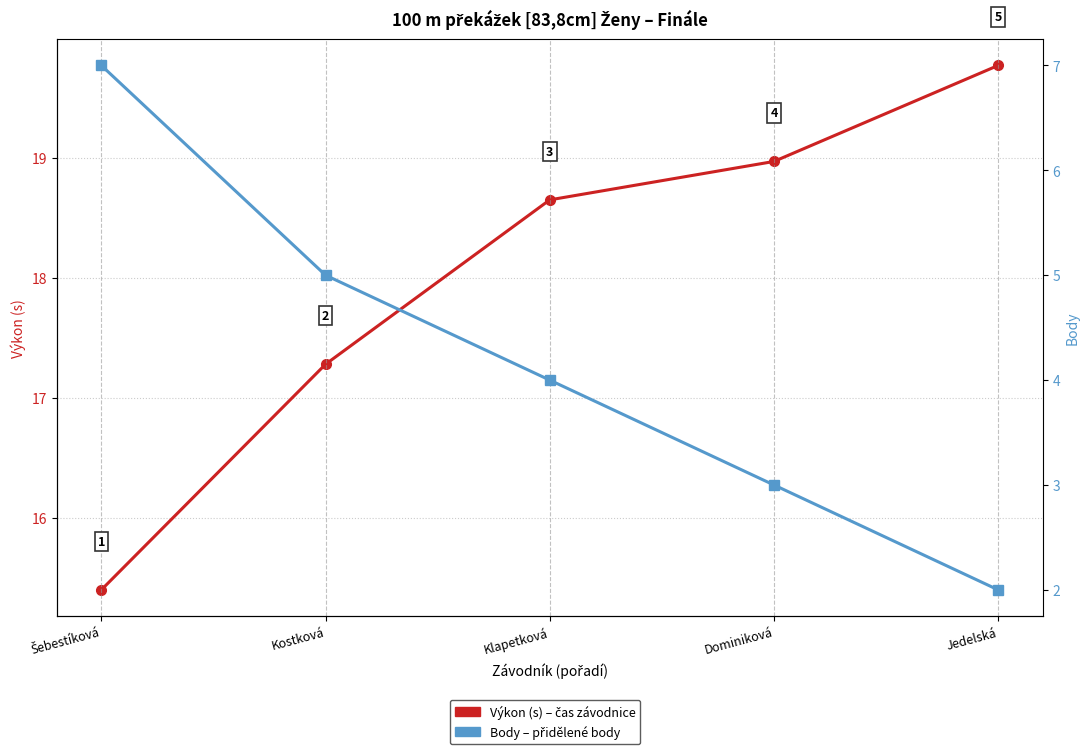

What is the sum of the Body values at Kostková and Klapetková?

9.0